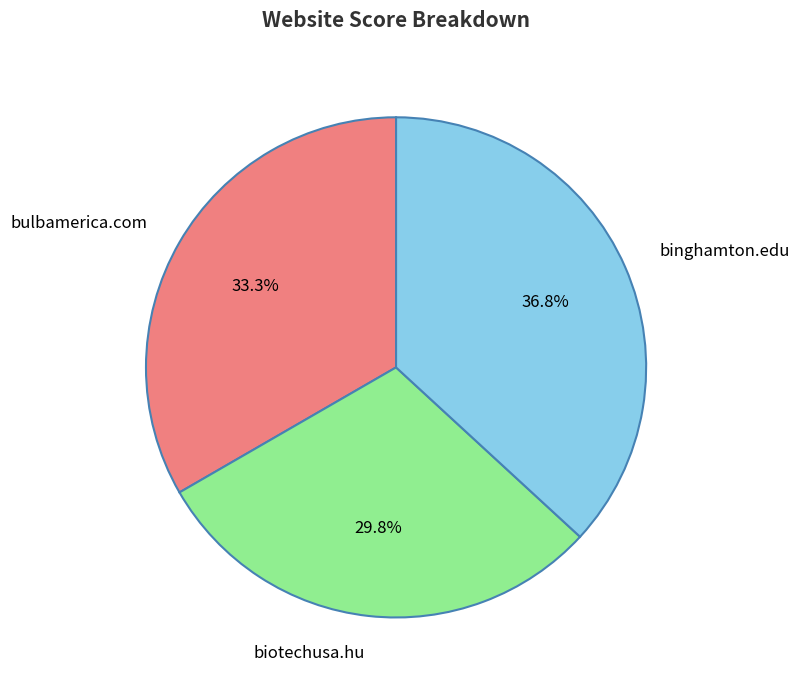

To the nearest percent, what percentage of the pie is binghamton.edu?

37%